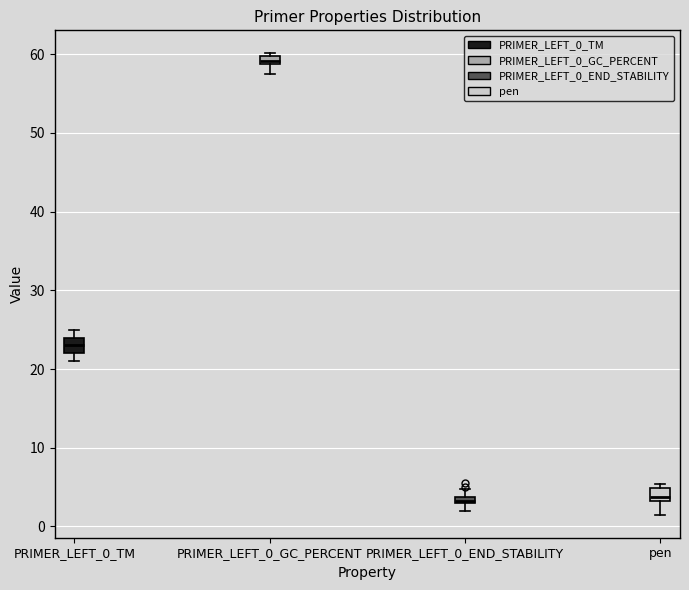

Where is the lower edge of the box for PRIMER_LEFT_0_GC_PERCENT on the y-axis? The values are not printed on the chart, so give them approximately, as read against the axis.

59